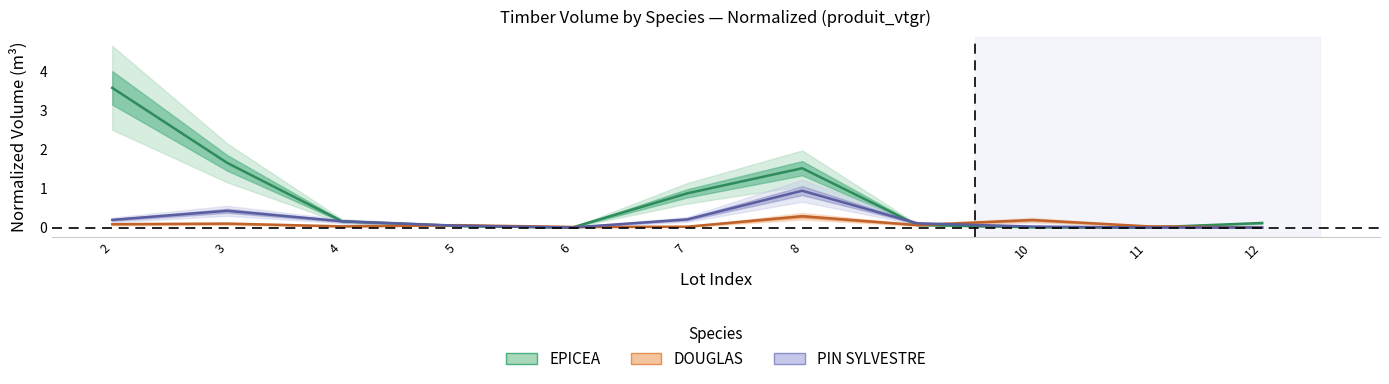

At which label does PIN SYLVESTRE reach its minimum?

6